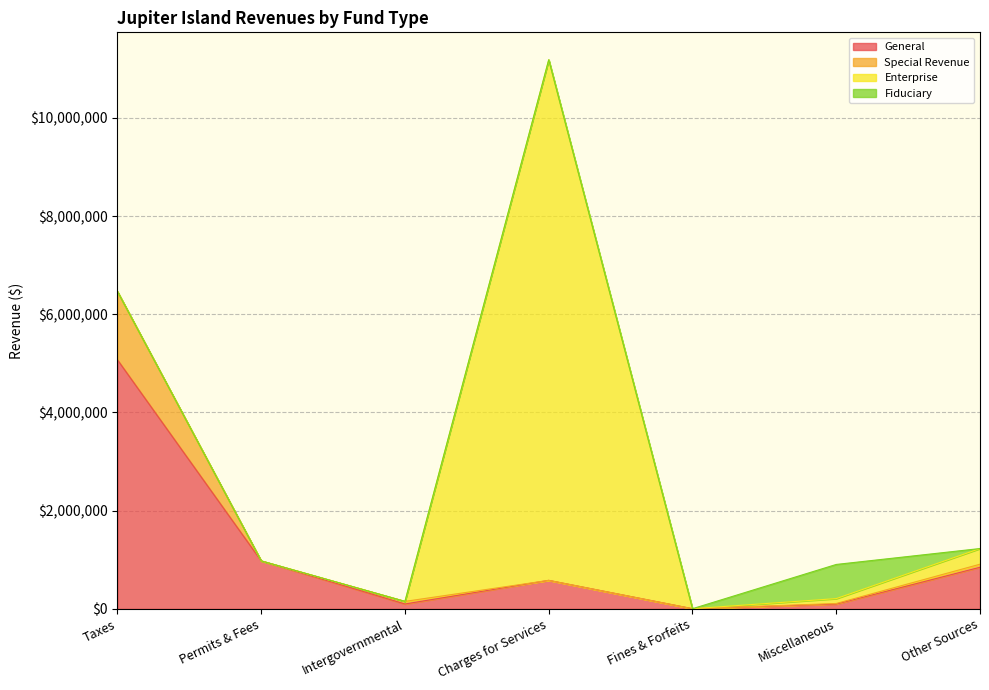

What is the label of the 1st point from the right?

Other Sources